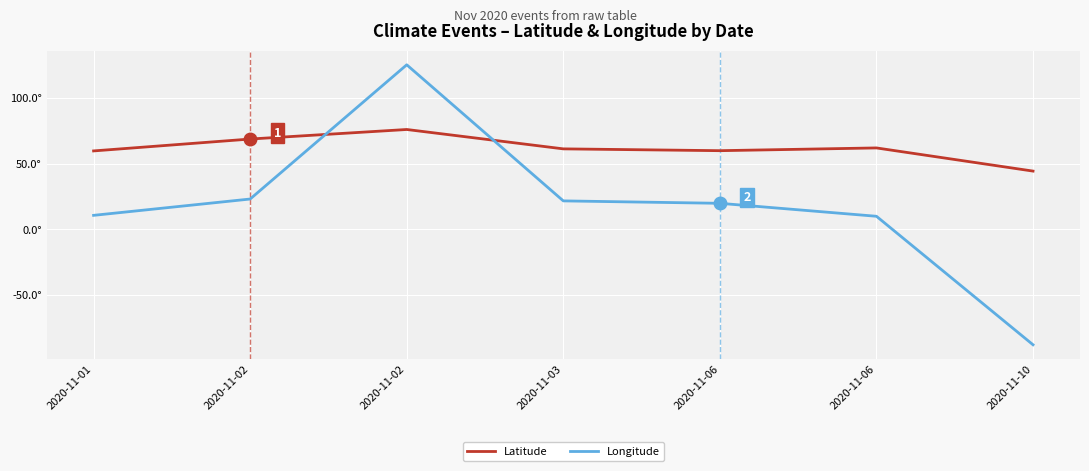

Does the chart display data point markers on the line(s)?

No